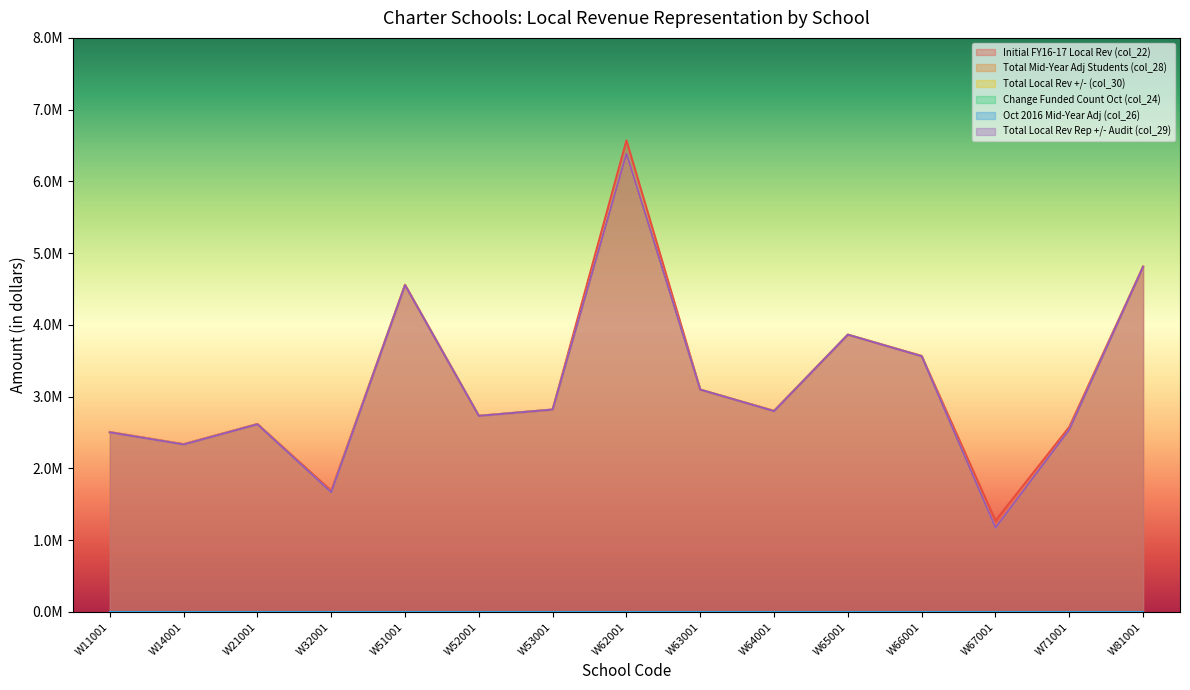

What is the total value across all series at W32001?

5023740